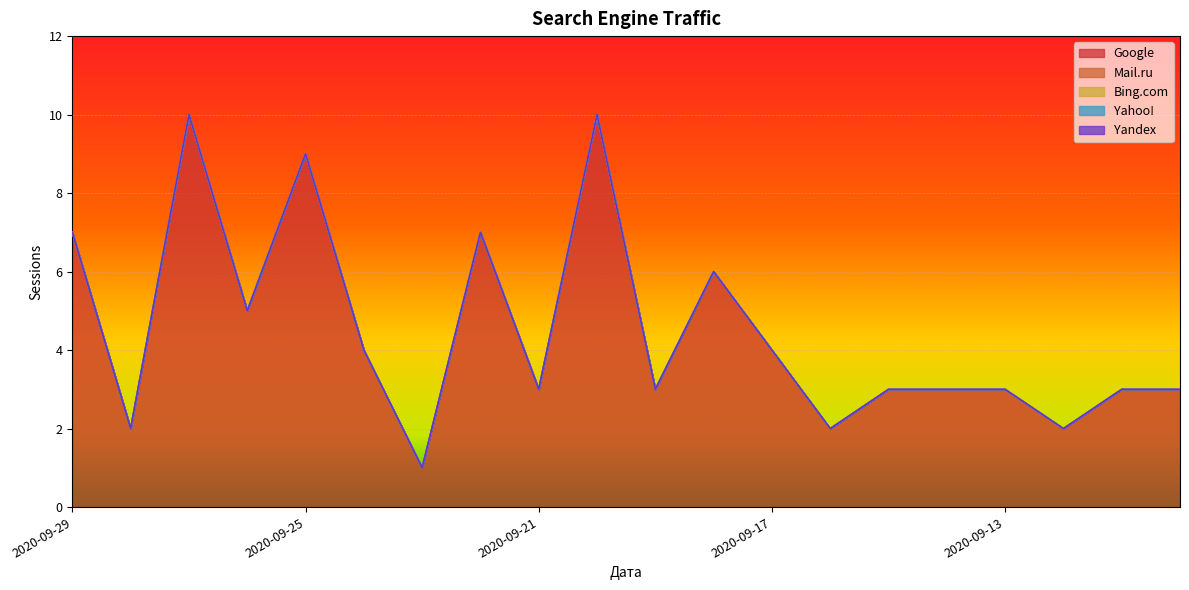

True or false: Yandex and Yahoo! cross at least once.

False